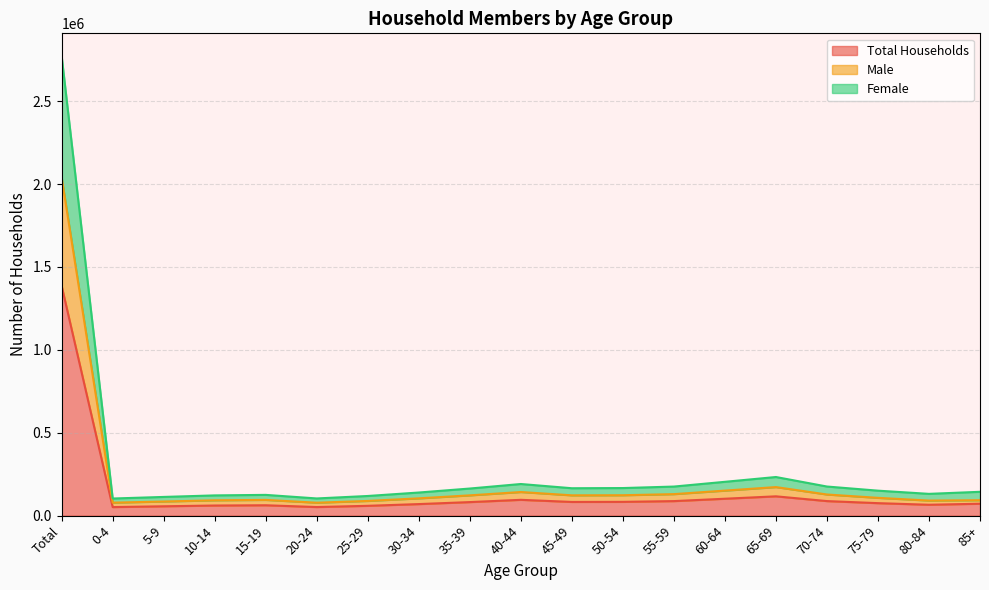

What is the minimum value for Male?

77999